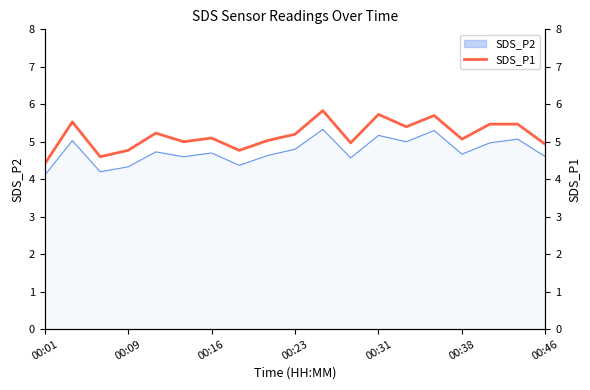

Is it true that SDS_P2 equals 1.4 at 00:46?

False